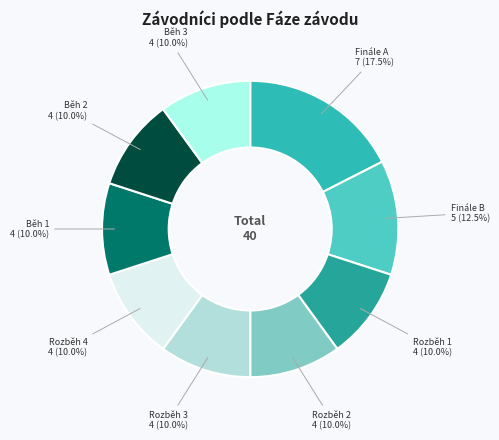

Rank the categories by value from highest to lowest.

Finále A, Finále B, Rozběh 1, Rozběh 2, Rozběh 3, Rozběh 4, Běh 1, Běh 2, Běh 3